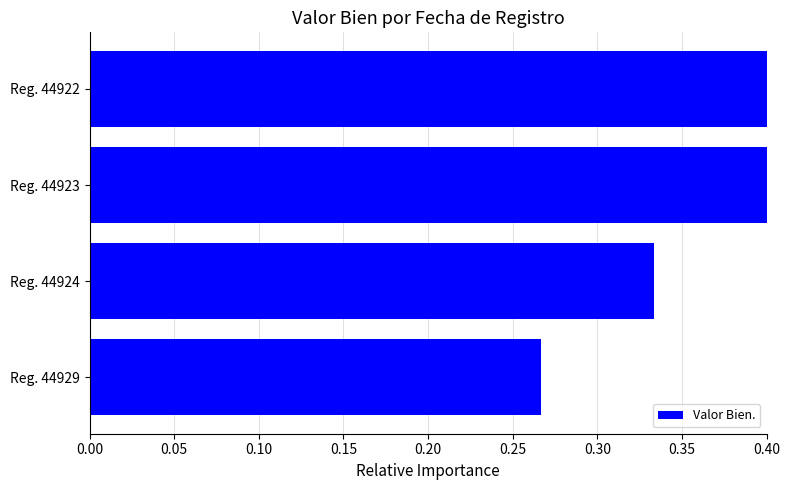

Between Reg. 44924 and Reg. 44929, which is larger?

Reg. 44924